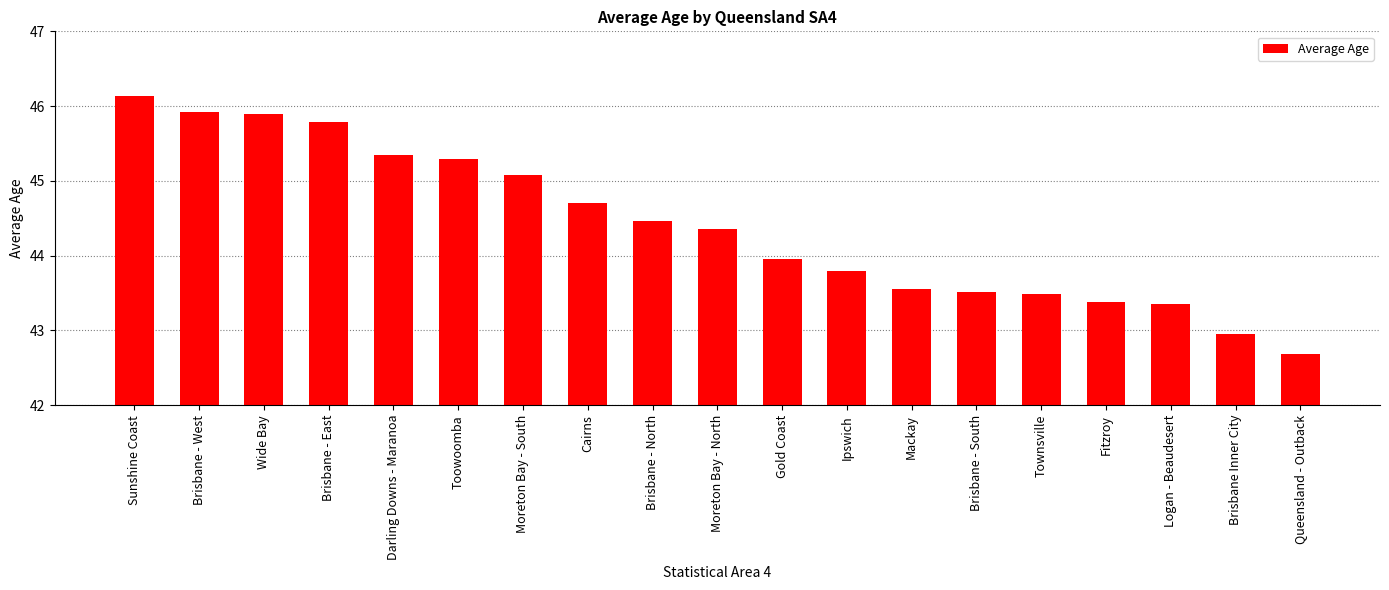

What is the label of the 10th bar from the left?

Moreton Bay - North